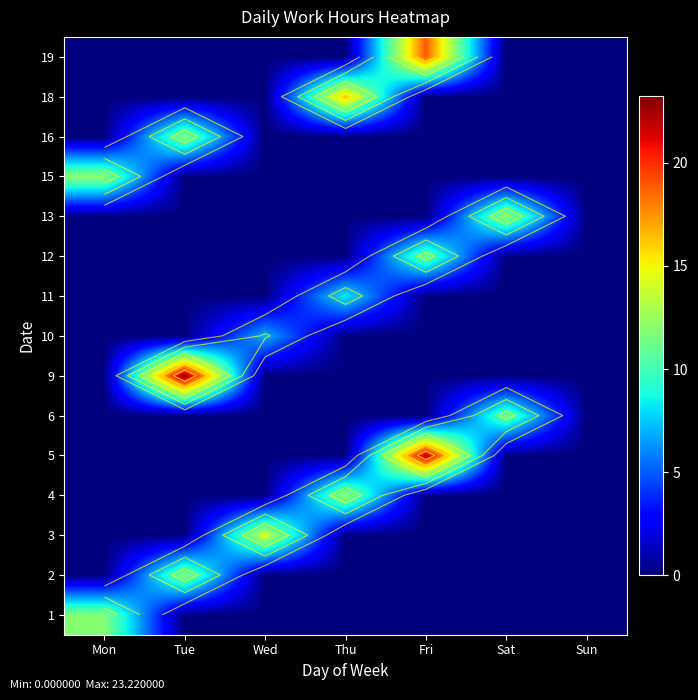

Is it true that 5 equals 14.0 at Sat?

False